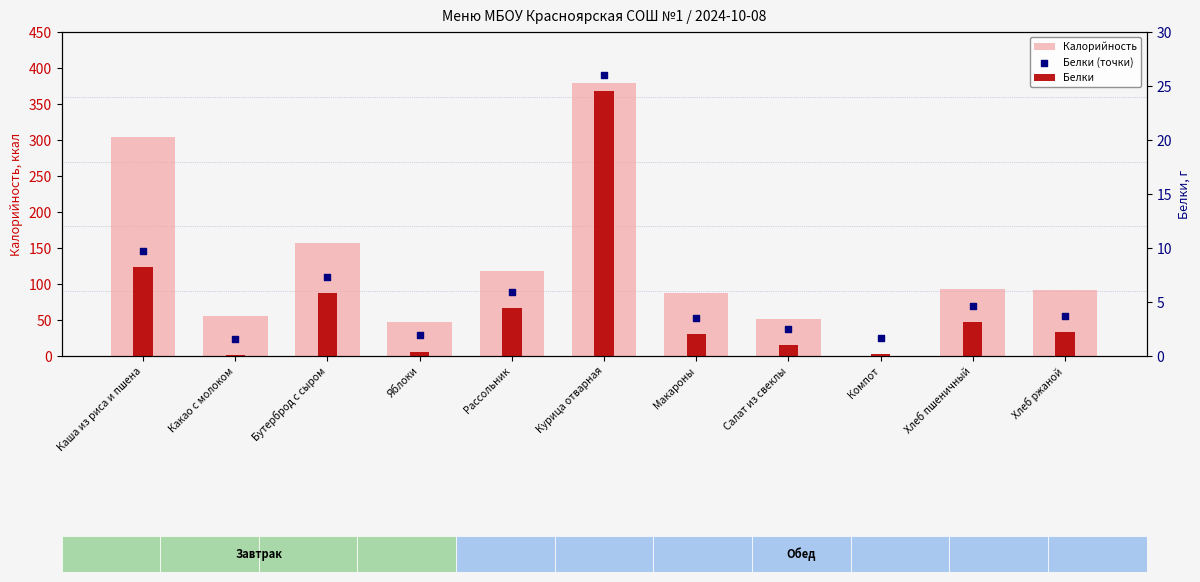

At which category is the sum across all series the highest?

Курица отварная